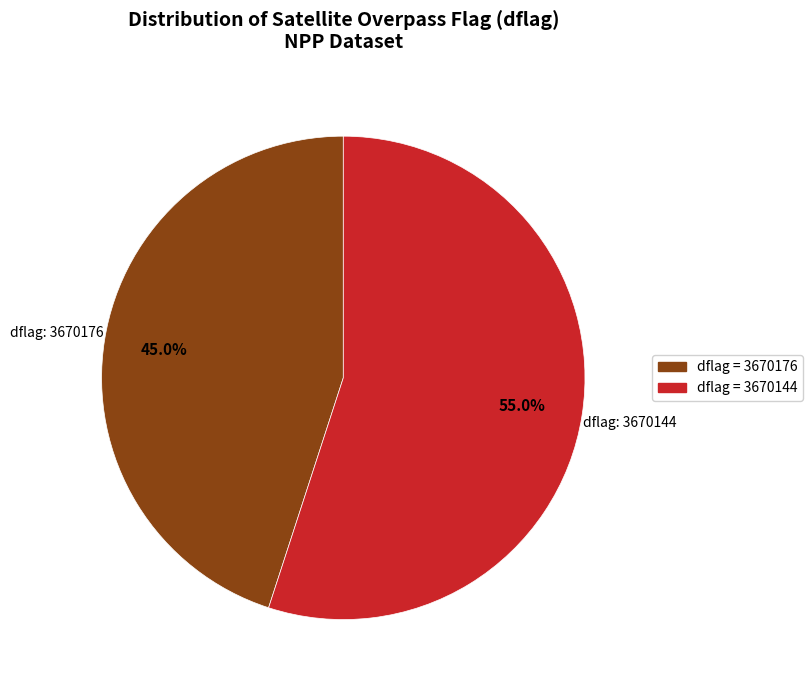

Is there a majority slice in this chart?

Yes